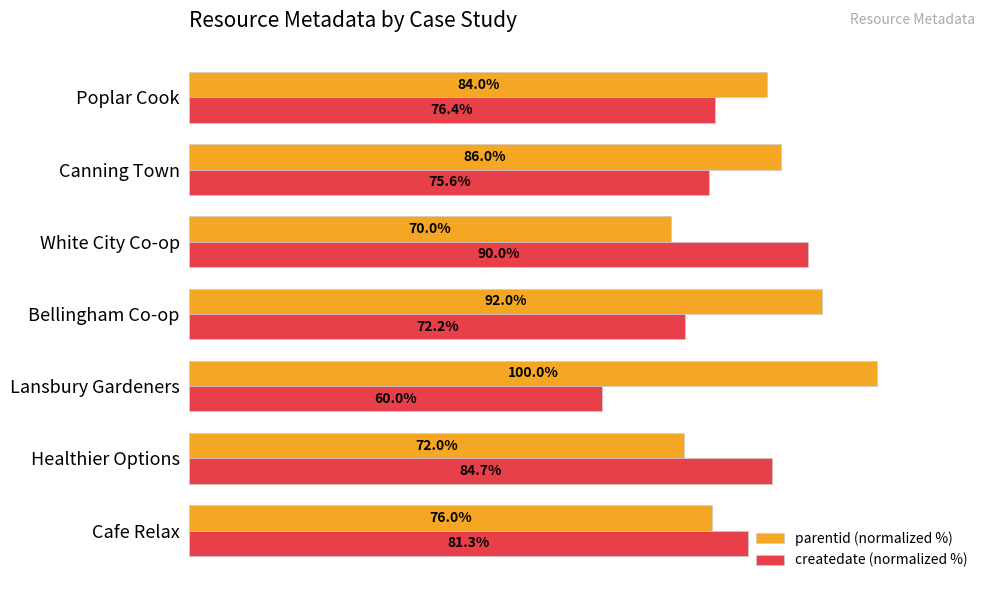

List the series in order of their peak value, lowest first.

createdate (normalized %), parentid (normalized %)